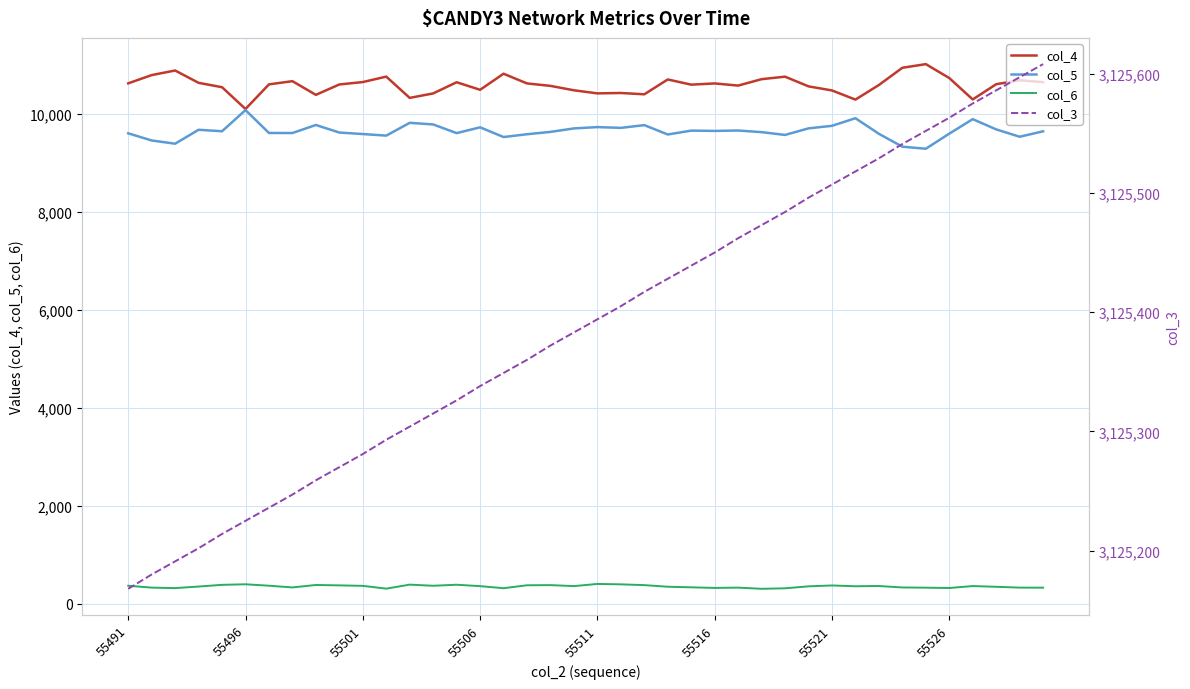

Rank the series by their maximum value, from lowest to highest.

col_6, col_5, col_4, col_3